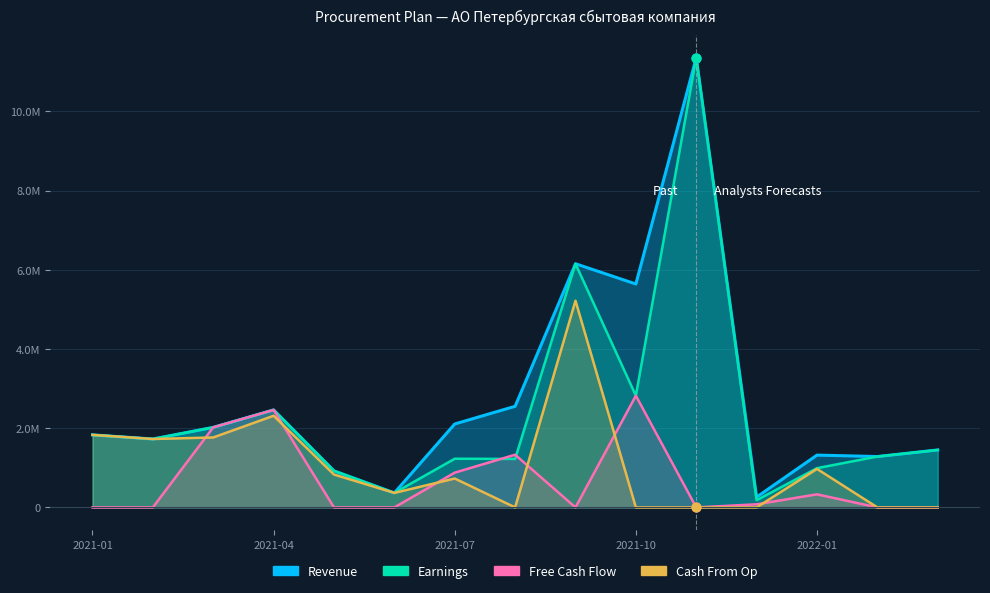

Which series has the largest total across all categories?

Revenue